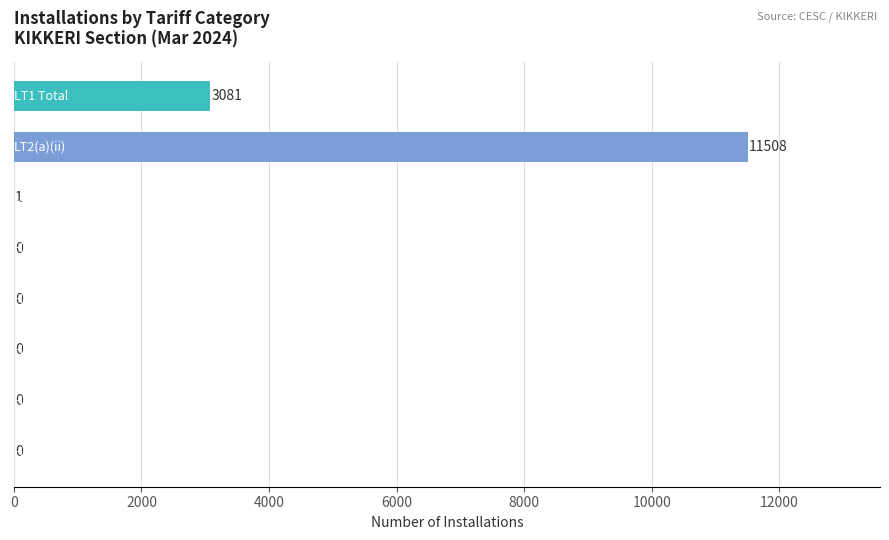

What is the maximum value shown in the chart?

11508